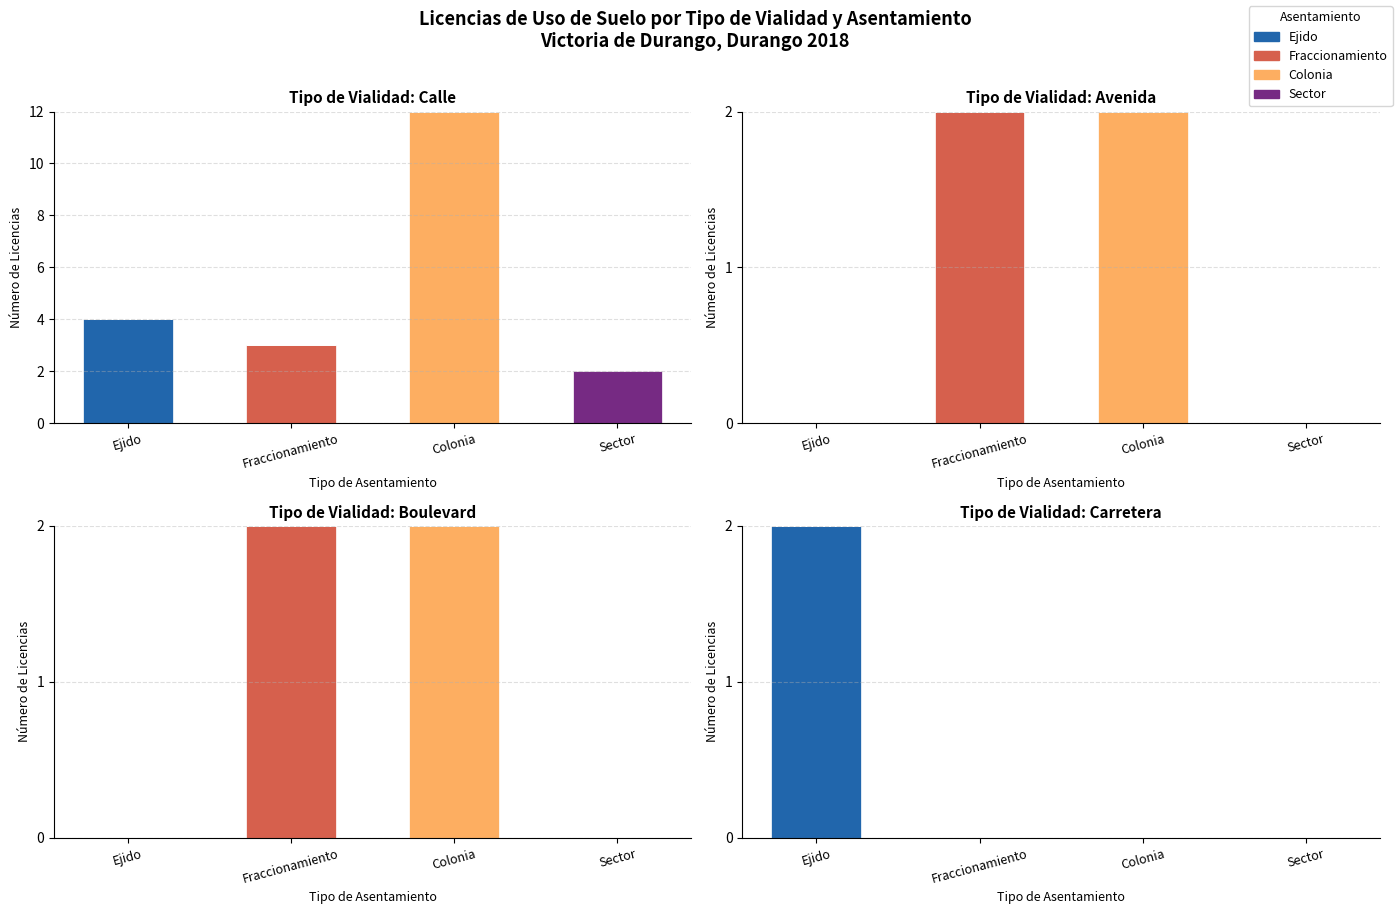

How many bars are there in total?

16